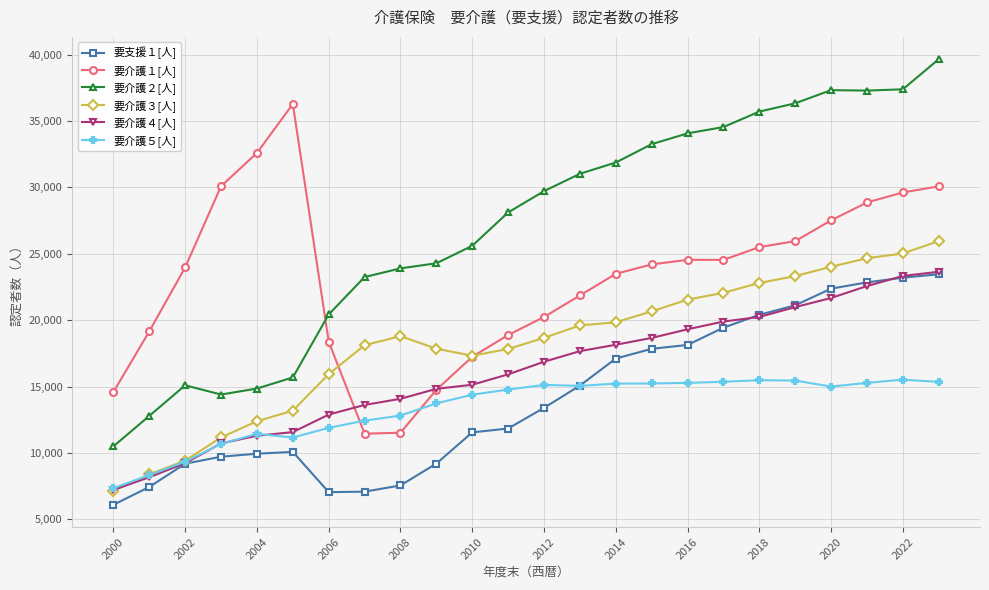

At how many categories does at least one series exceed 11781?

24